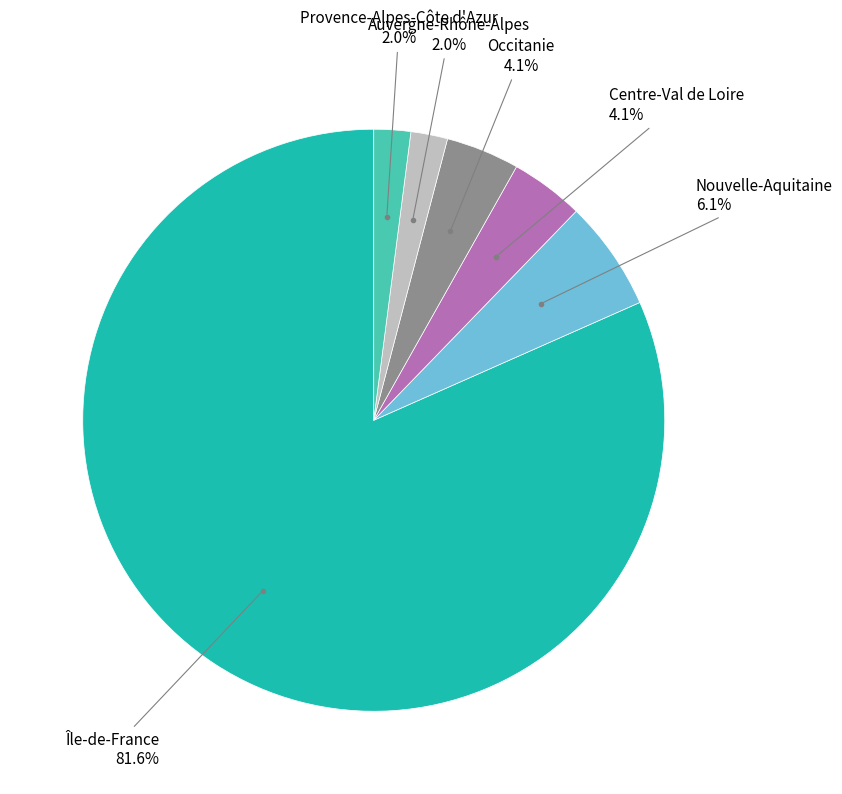

What is the ratio of the value at Auvergne-Rhône-Alpes to the value at Provence-Alpes-Côte d'Azur?

1.0